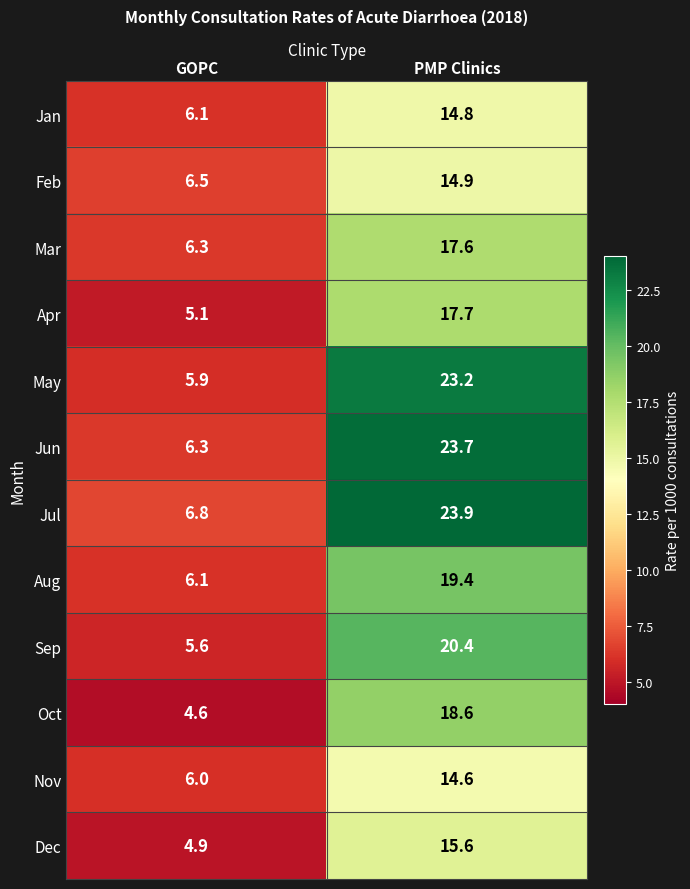

What is the sum of all Jul values?

30.7